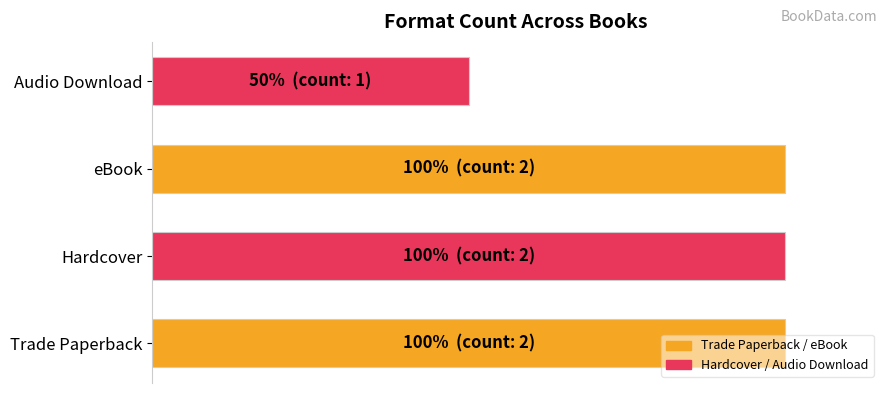

Does the chart contain any negative values?

No